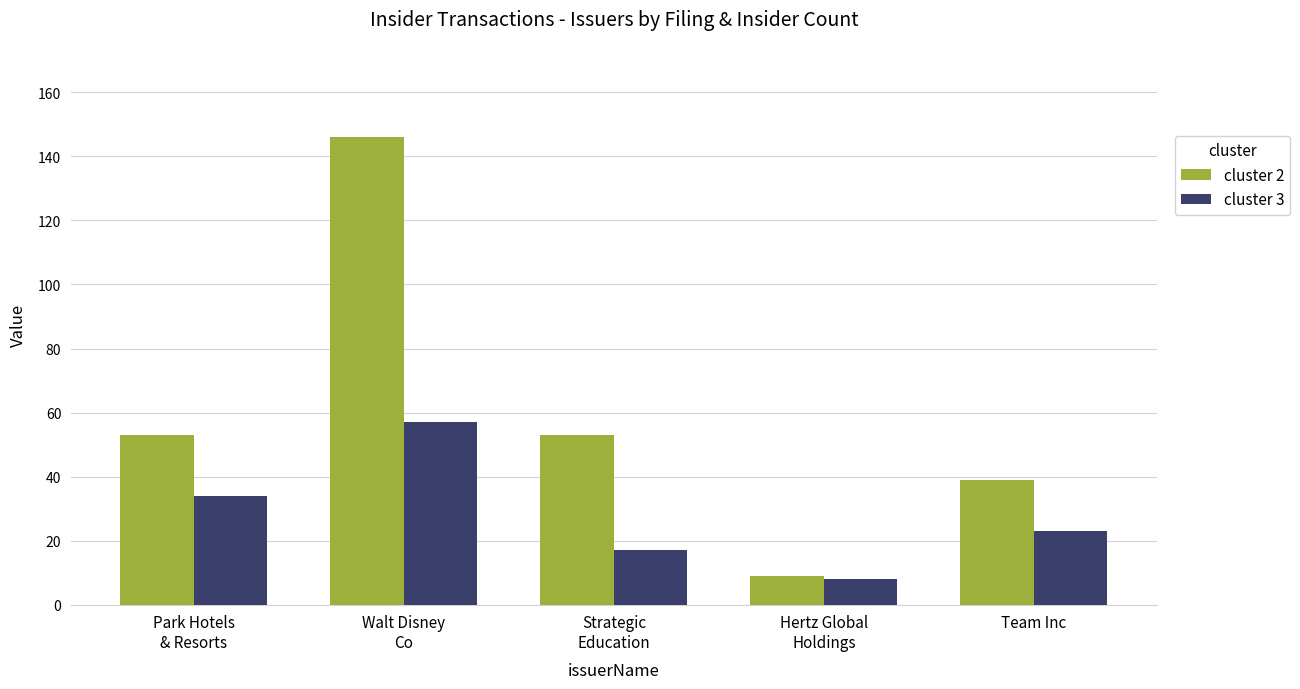

What is the difference between the maximum and second lowest values in the cluster 3 series?

40